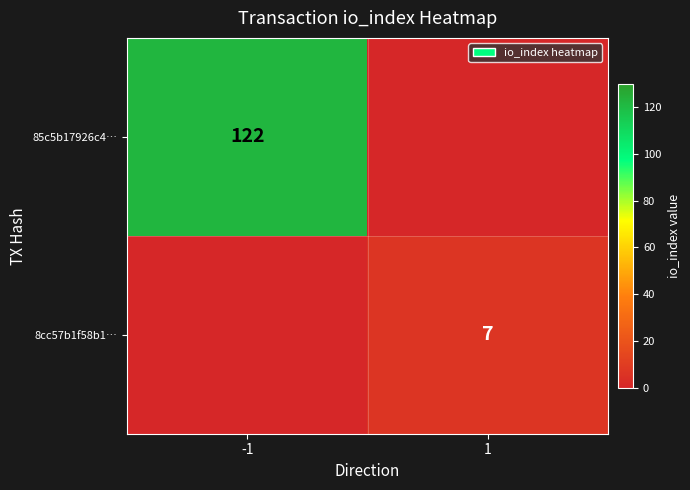

Is it true that 8cc57b1f58b1… equals 7 at 1?

True